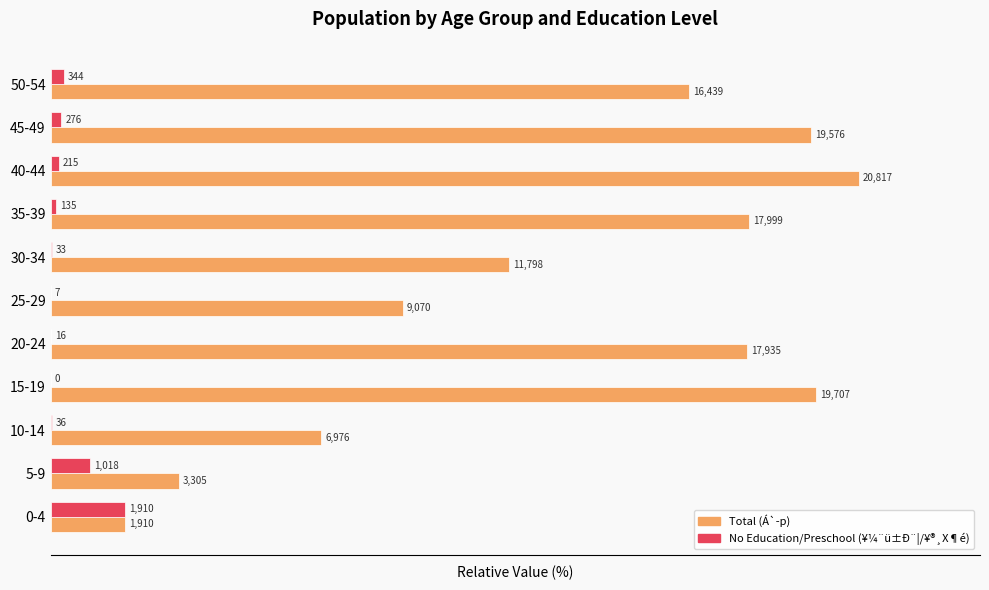

What are all the series names shown in the legend?

Total (Á`-p), No Education/Preschool (¥¼¨ü±Ð¨|/¥®¸X¶é)